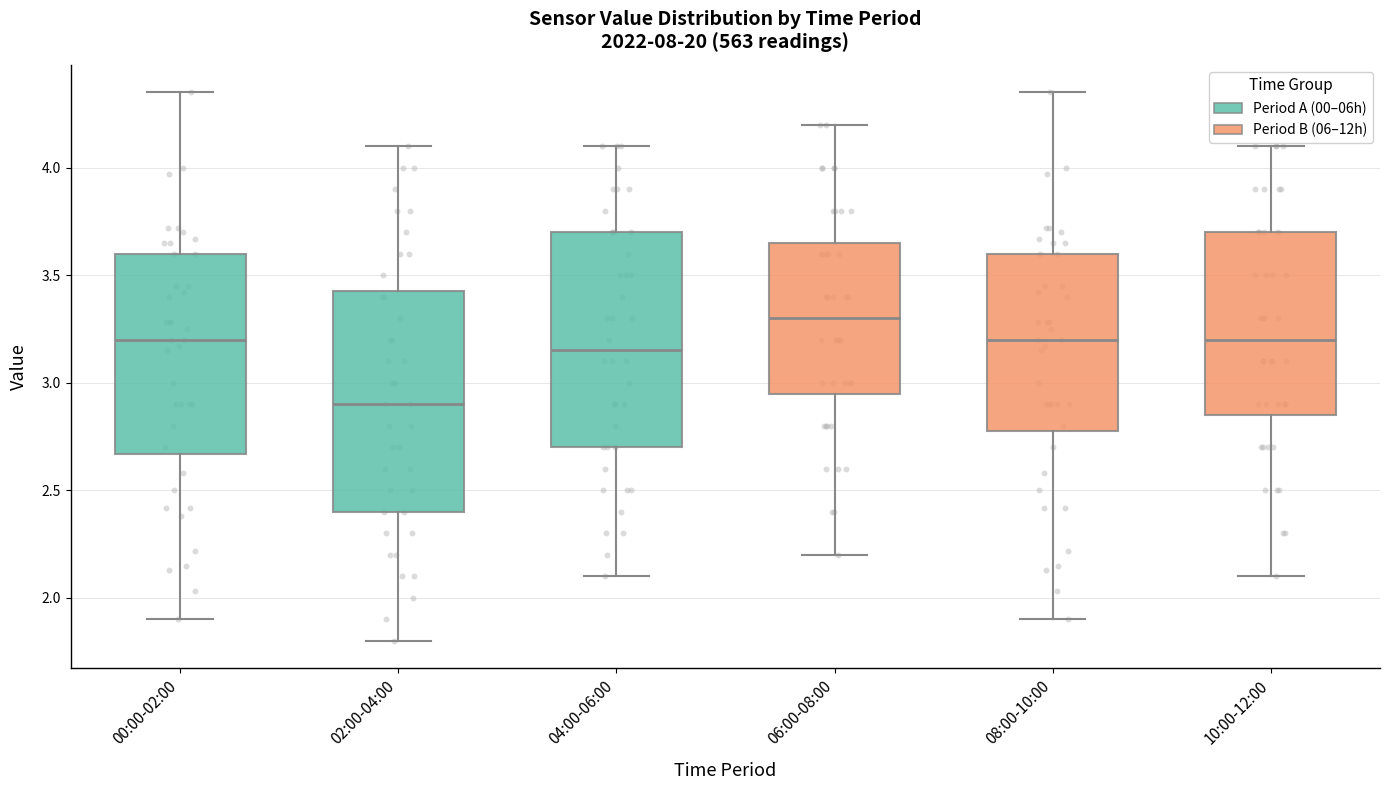

Reading left to right, read every box against the y-axis: the position of its median line, the range the box covers, and the ends of its whiskers. The values are not printed on the chart, so give them approximately, as read against the axis.

00:00-02:00: median 3.20, box 2.65 to 3.60, whiskers 1.90 to 4.35
02:00-04:00: median 2.90, box 2.40 to 3.45, whiskers 1.80 to 4.10
04:00-06:00: median 3.15, box 2.70 to 3.70, whiskers 2.10 to 4.10
06:00-08:00: median 3.30, box 2.95 to 3.65, whiskers 2.20 to 4.20
08:00-10:00: median 3.20, box 2.80 to 3.60, whiskers 1.90 to 4.35
10:00-12:00: median 3.20, box 2.85 to 3.70, whiskers 2.10 to 4.10